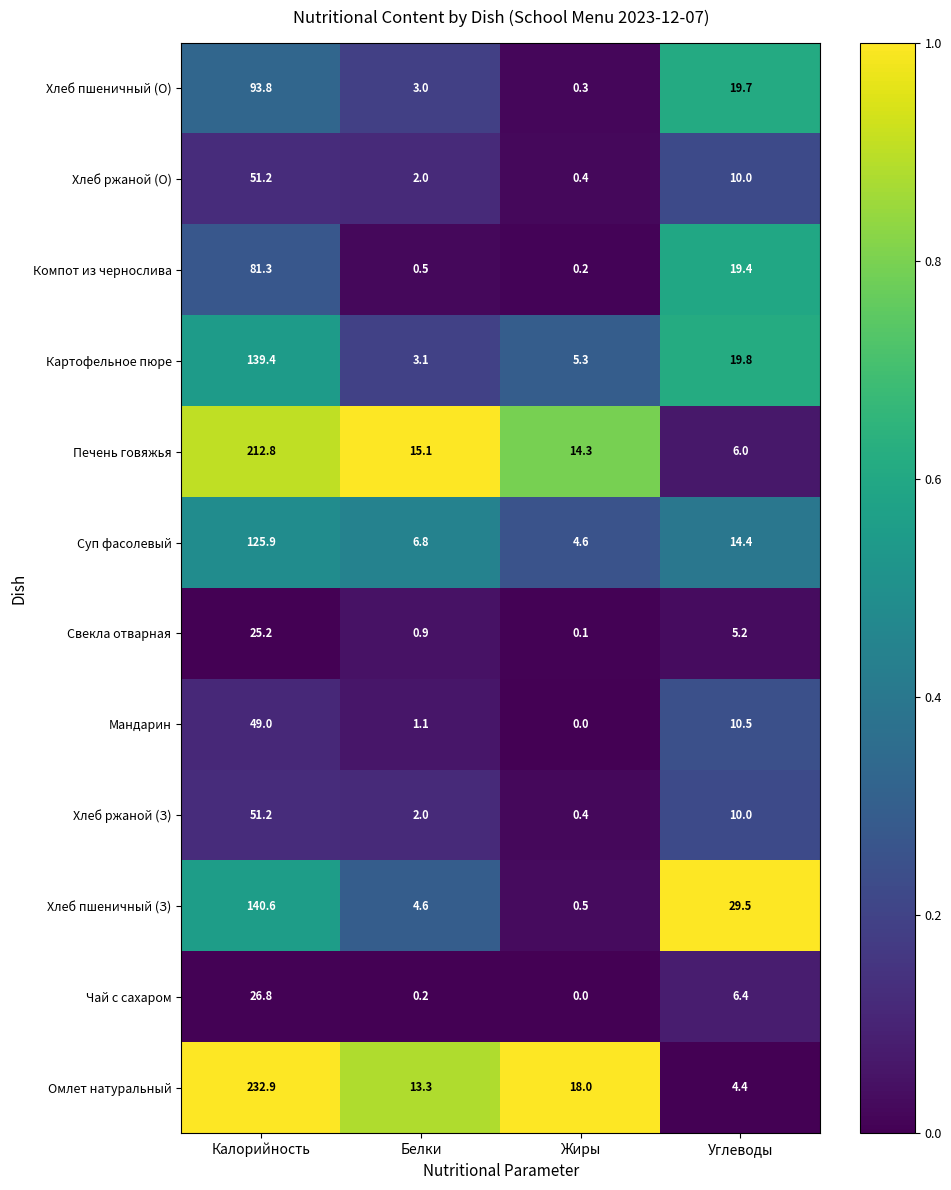

Which series has the largest total across all categories?

Омлет натуральный